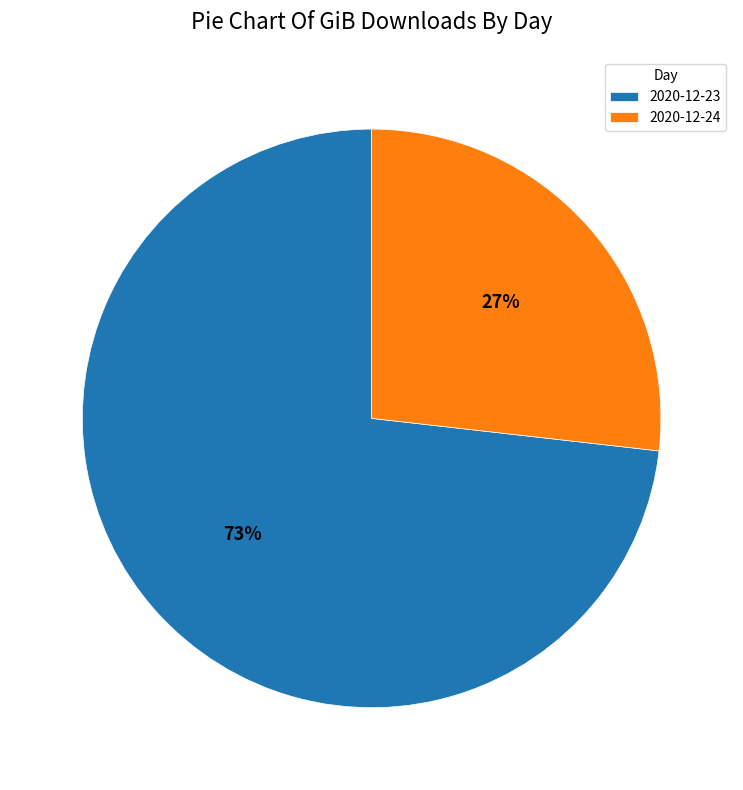

Rank the categories by value from lowest to highest.

2020-12-24, 2020-12-23